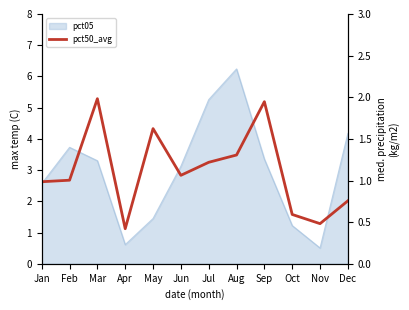

True or false: the data has more than 1 interior local peaks.

True